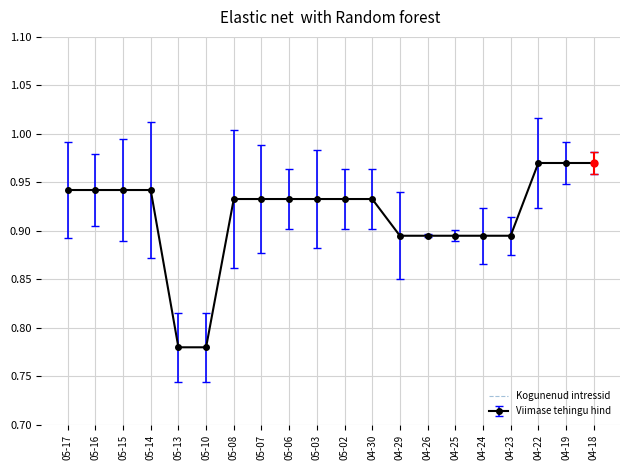

The Viimase tehingu hind series shows 1.3 at 05-14. True or false?

False